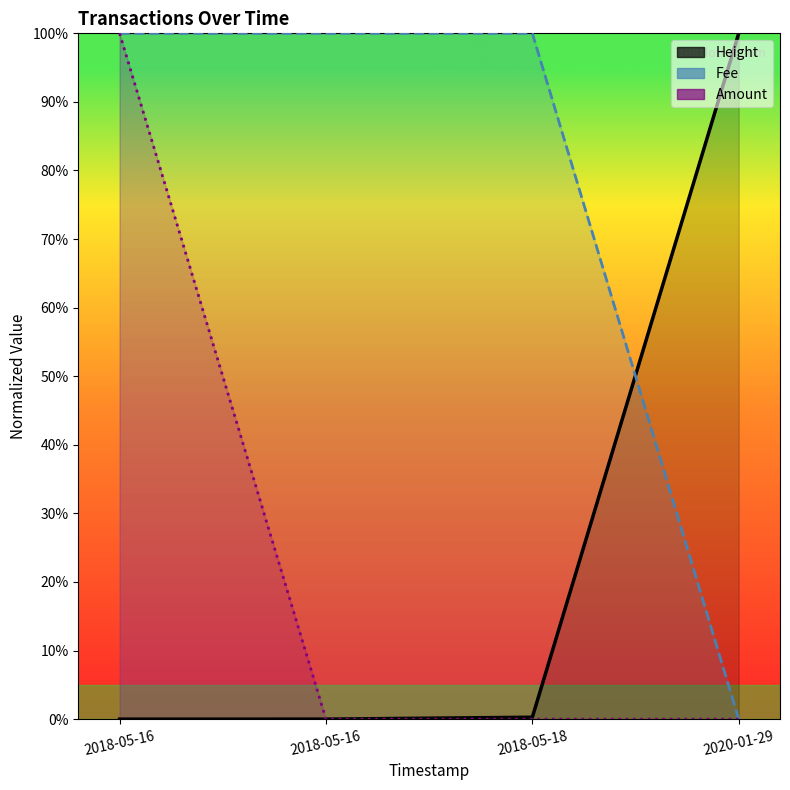

What is the difference between the highest and lowest values at 2018-05-18?

100.0